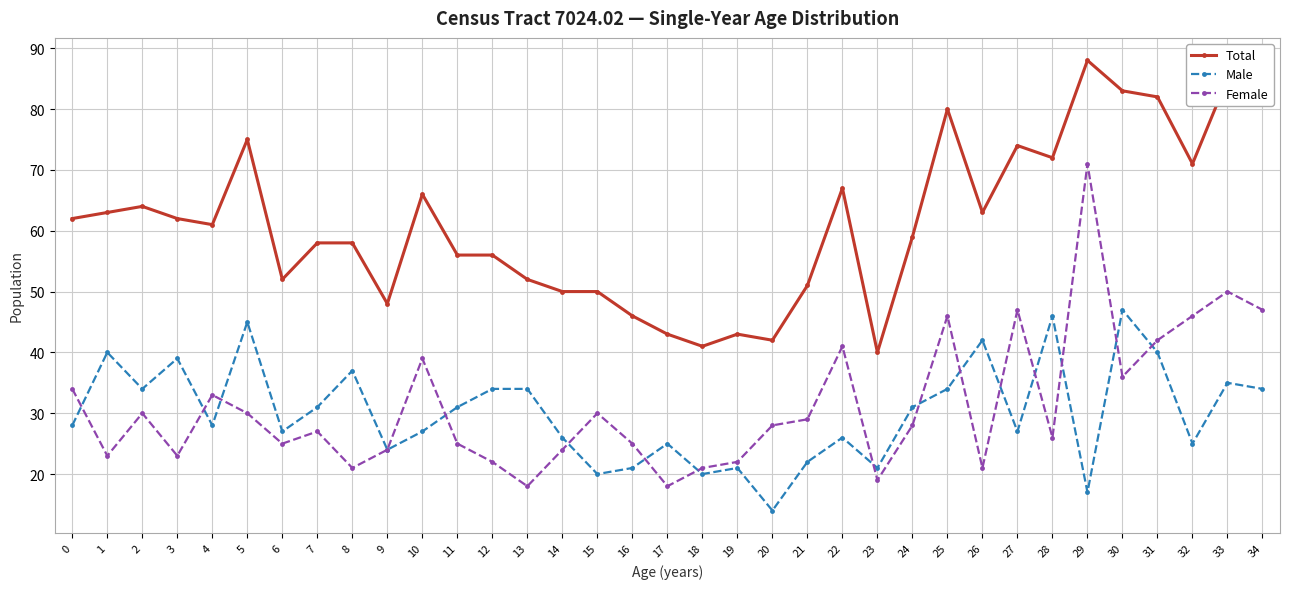

How many categories are shown in the chart?

35